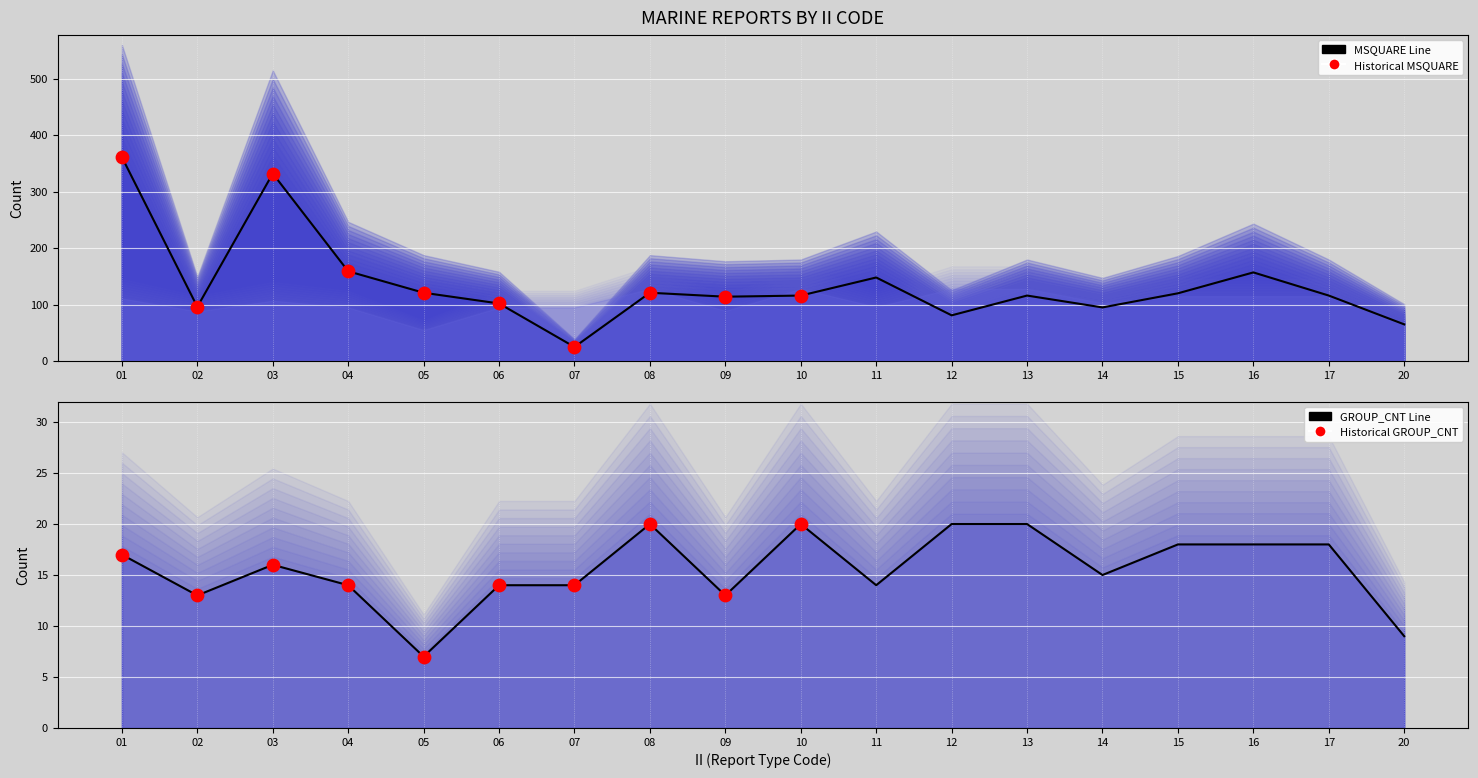

Is the value of MSQUARE at 12 greater than the value of RPT_LEN at 07?

Yes